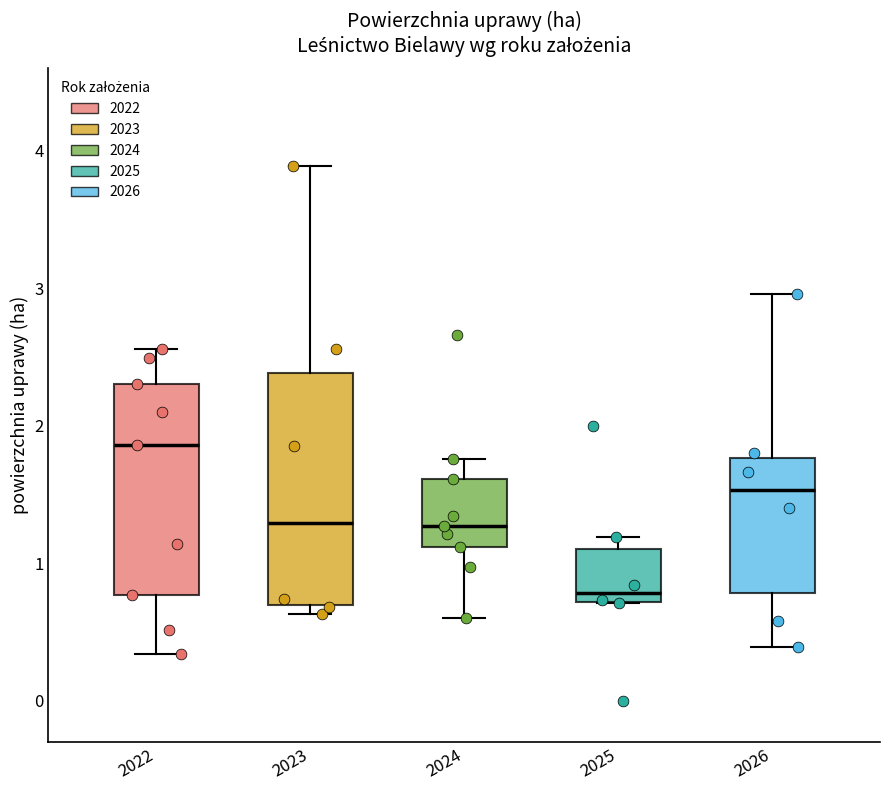

Reading left to right, transcribe this box plot: for each box, give where its median line is, the range the box spans, and where its two whiskers end, as read against the y-axis. The values are not printed on the chart, so give them approximately, as read against the axis.

2022: median 1.9, box 0.8 to 2.3, whiskers 0.3 to 2.6
2023: median 1.3, box 0.7 to 2.4, whiskers 0.6 to 3.9
2024: median 1.3, box 1.1 to 1.6, whiskers 0.6 to 1.8
2025: median 0.8, box 0.7 to 1.1, whiskers 0.7 to 1.2
2026: median 1.5, box 0.8 to 1.8, whiskers 0.4 to 3.0